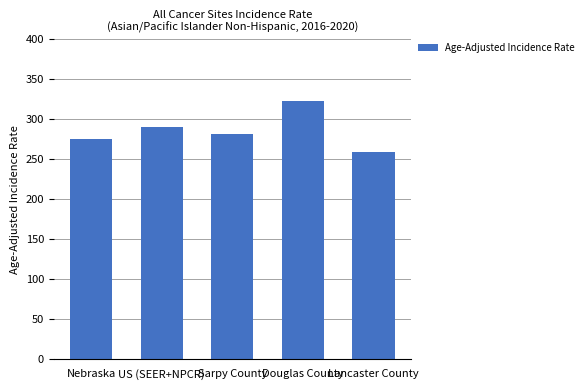

At which category does the chart reach its peak across all series?

Douglas County